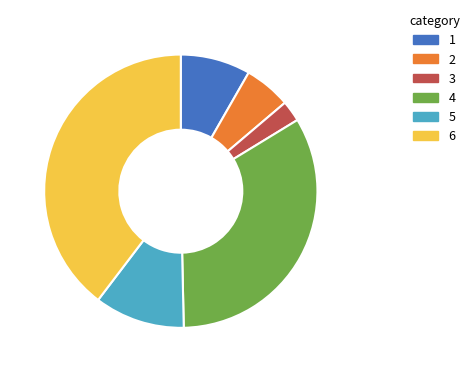

Is there a majority slice in this chart?

No